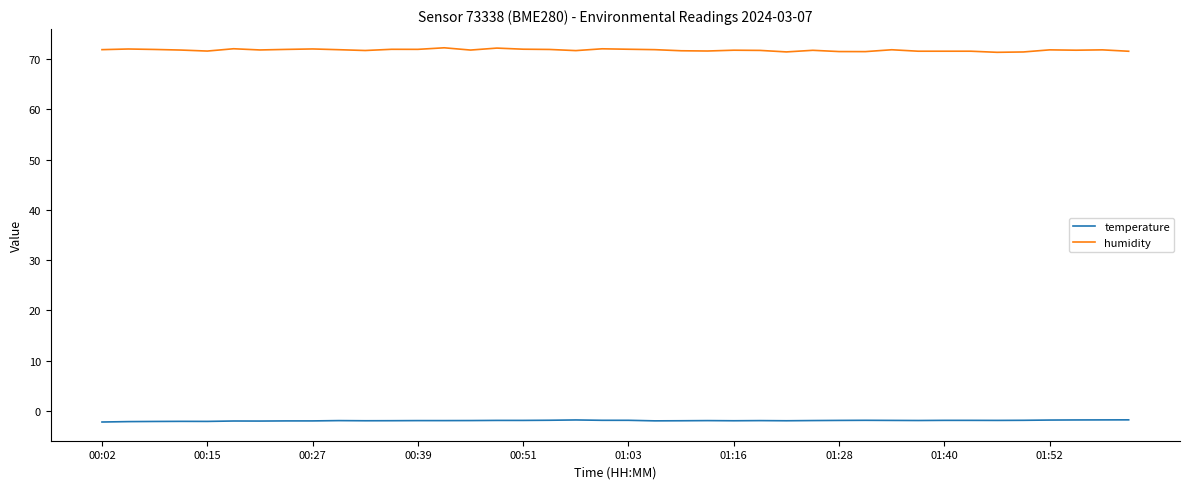

Which series has the largest total across all categories?

humidity